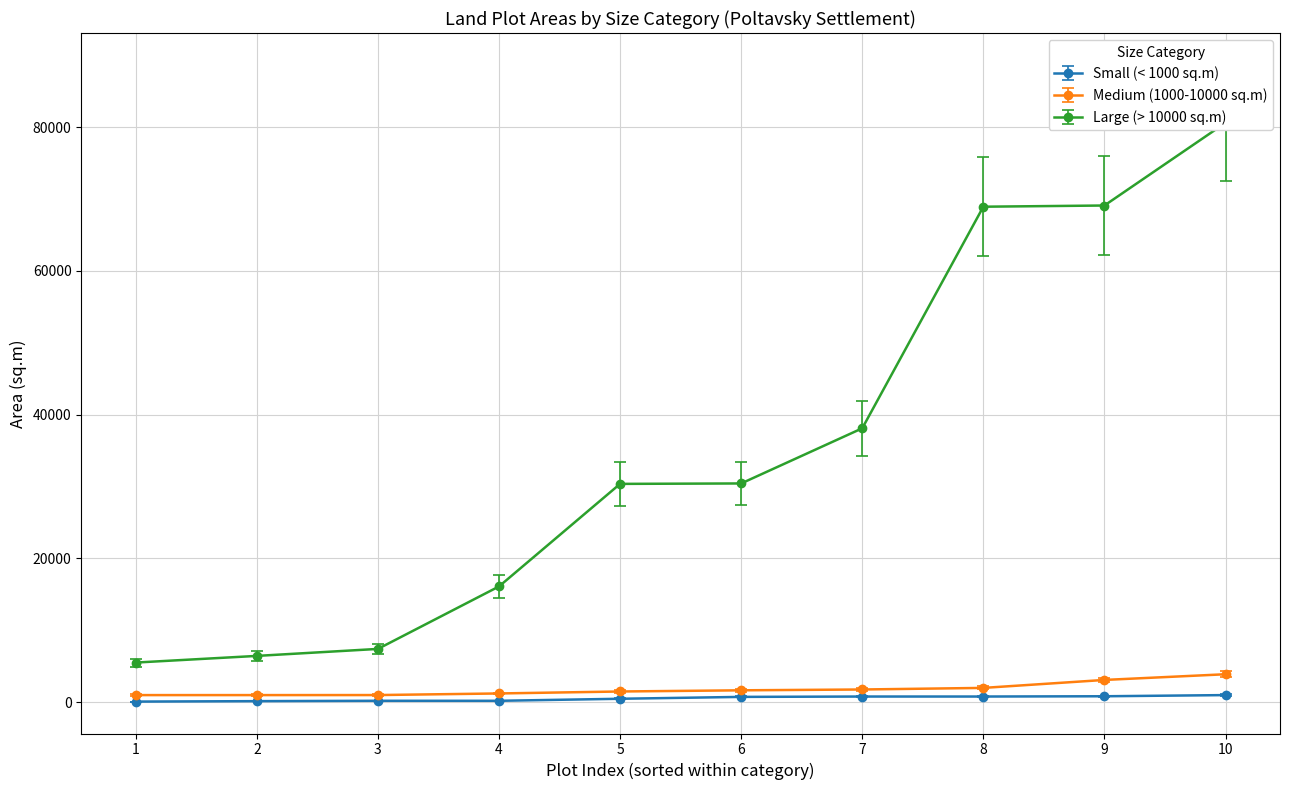

Which has a higher value, 3 or 7?

7